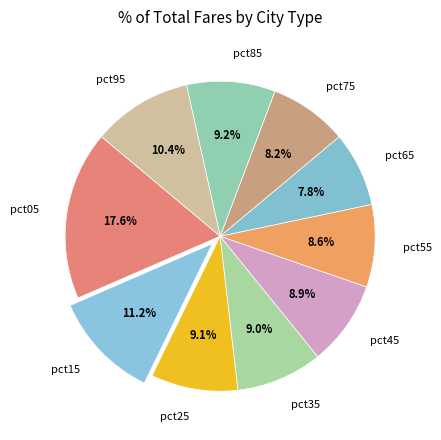

What percentage is NOT represented by pct95?

89.6%